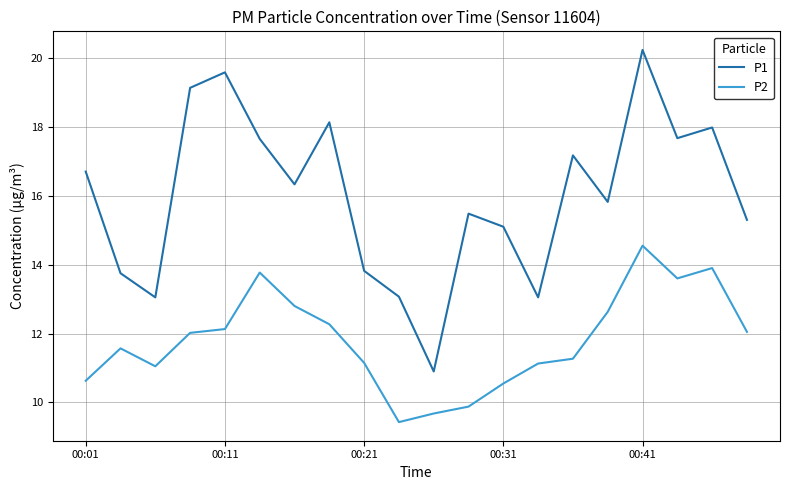

Which series has the largest total across all categories?

P1